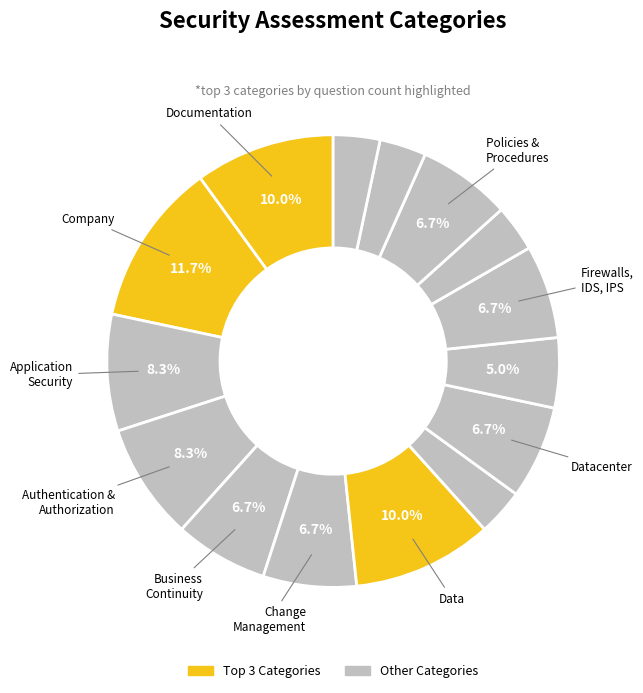

How many segments does this pie chart have?

15